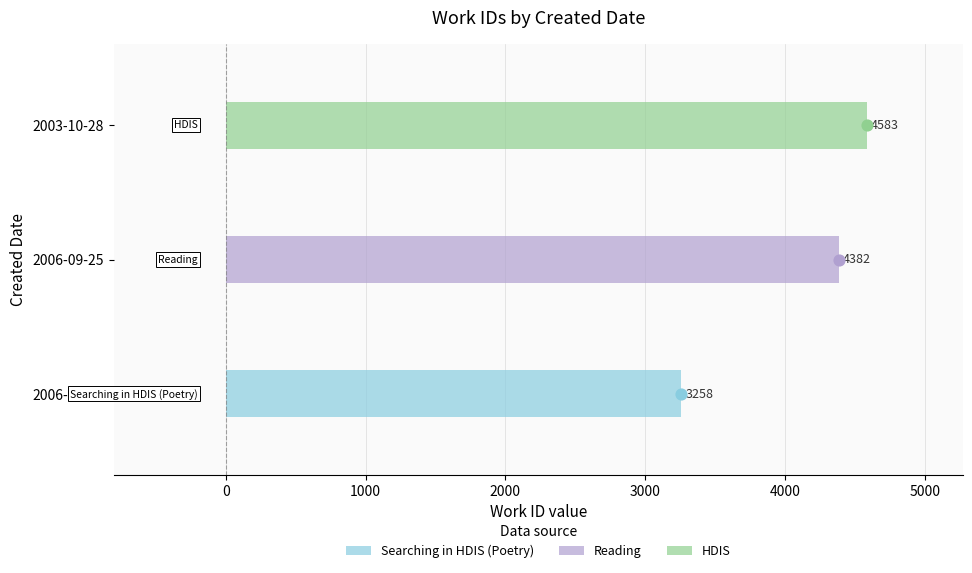

What is the change in value from 2006-01-18 to 2003-10-28?

+1325